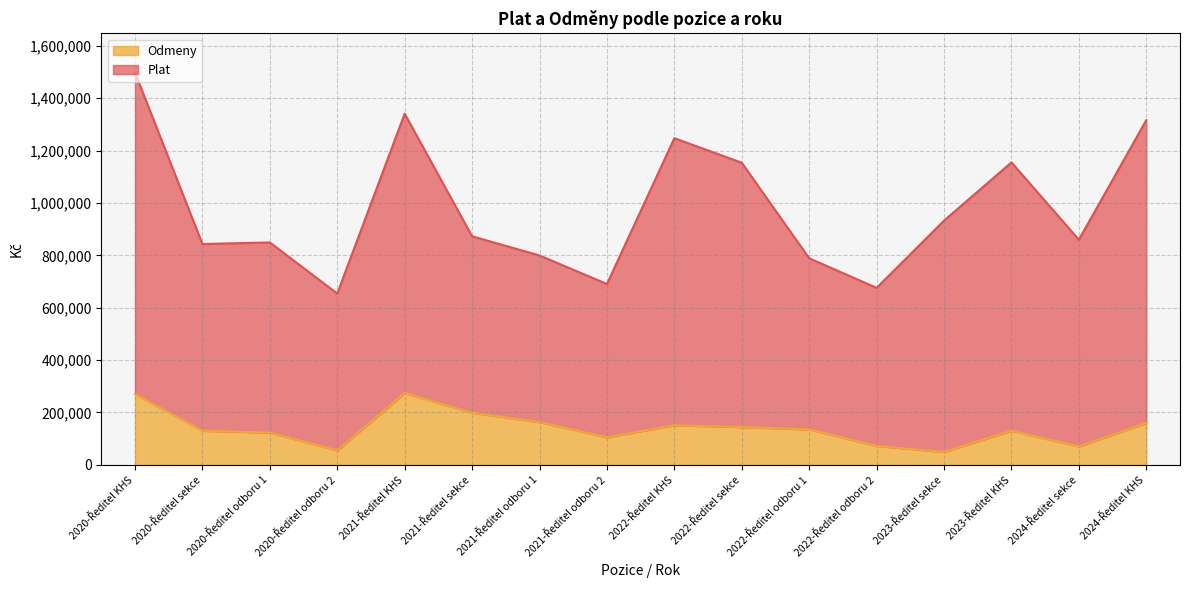

The value at 2020-Ředitel odboru 1 is 215993. True or false?

False